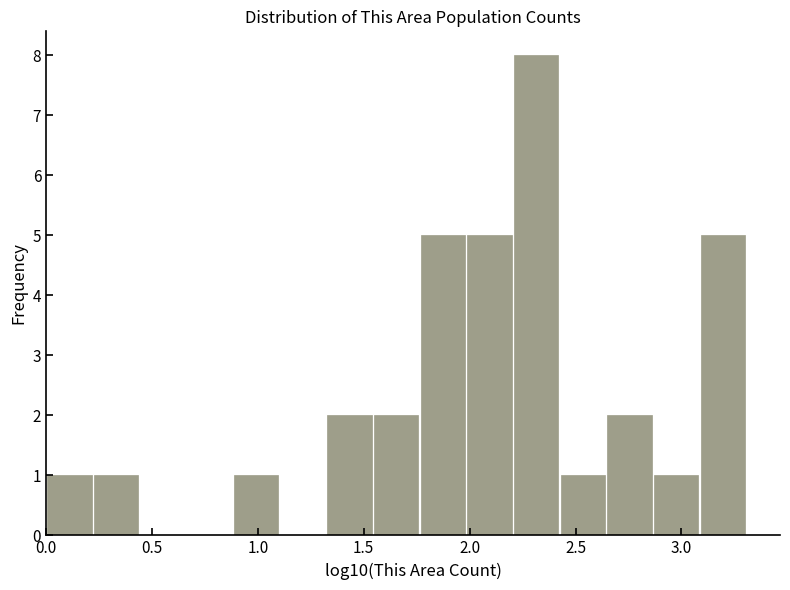

Reading left to right, list every bar in this chart as the range it spans on the x-axis followed by its height. Neither the bar edges nor the heights are printed on the chart, so give them approximately, as read against the axes.

0.00 to 0.20: 1
0.20 to 0.45: 1
0.45 to 0.65: 0
0.65 to 0.90: 0
0.90 to 1.10: 1
1.10 to 1.30: 0
1.30 to 1.55: 2
1.55 to 1.75: 2
1.75 to 2.00: 5
2.00 to 2.20: 5
2.20 to 2.40: 8
2.40 to 2.65: 1
2.65 to 2.85: 2
2.85 to 3.10: 1
3.10 to 3.30: 5